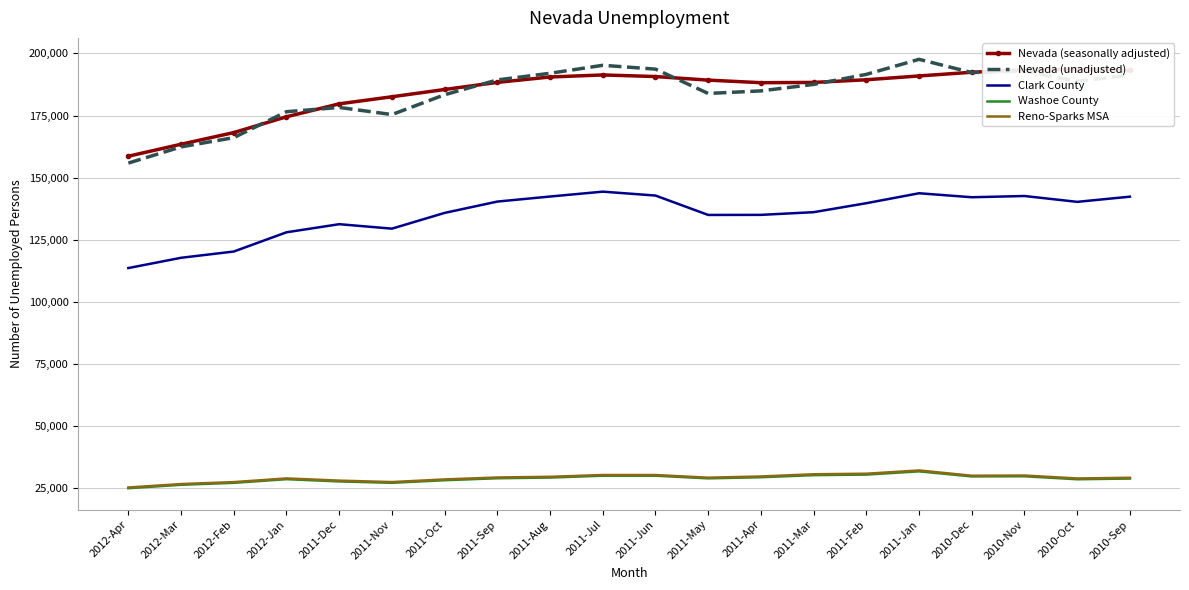

What is the difference between the maximum and minimum values in the Nevada (unadjusted) series?

41776